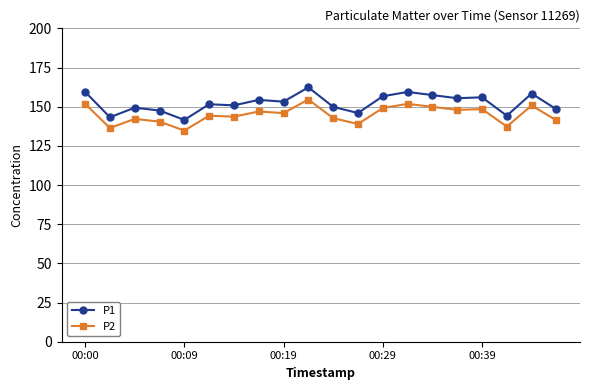

What is the smallest value displayed?

134.8